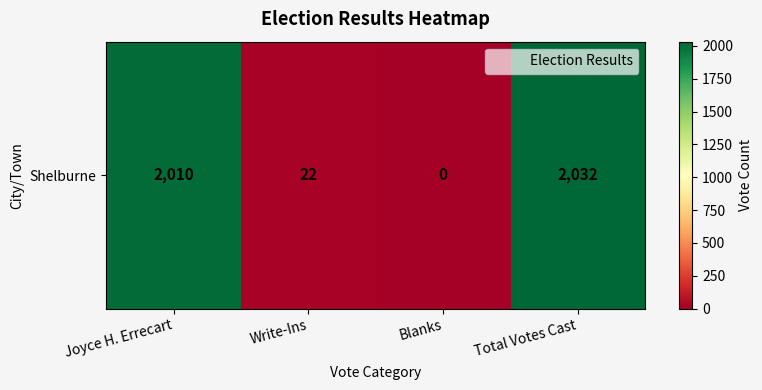

What is the difference between the maximum and second lowest values?

2010